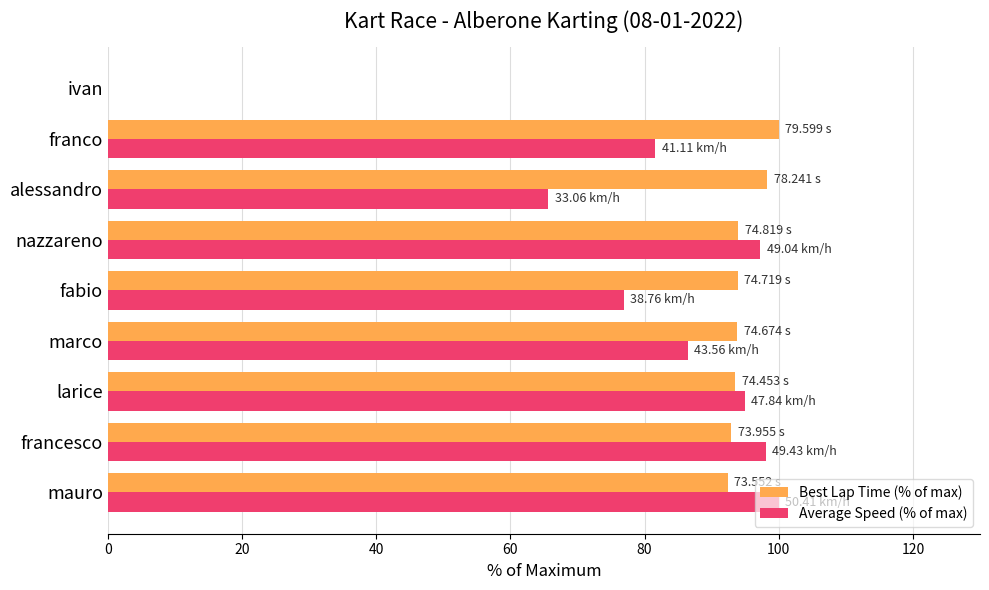

How many positive values does the Best Lap Time (% of max) series have?

8